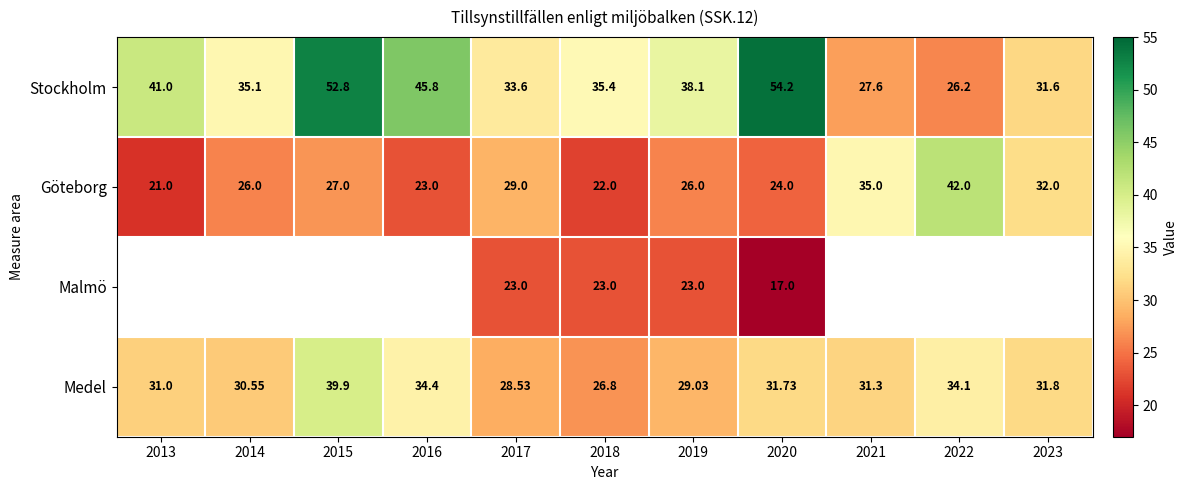

At which category does the chart reach its minimum across all series?

2020